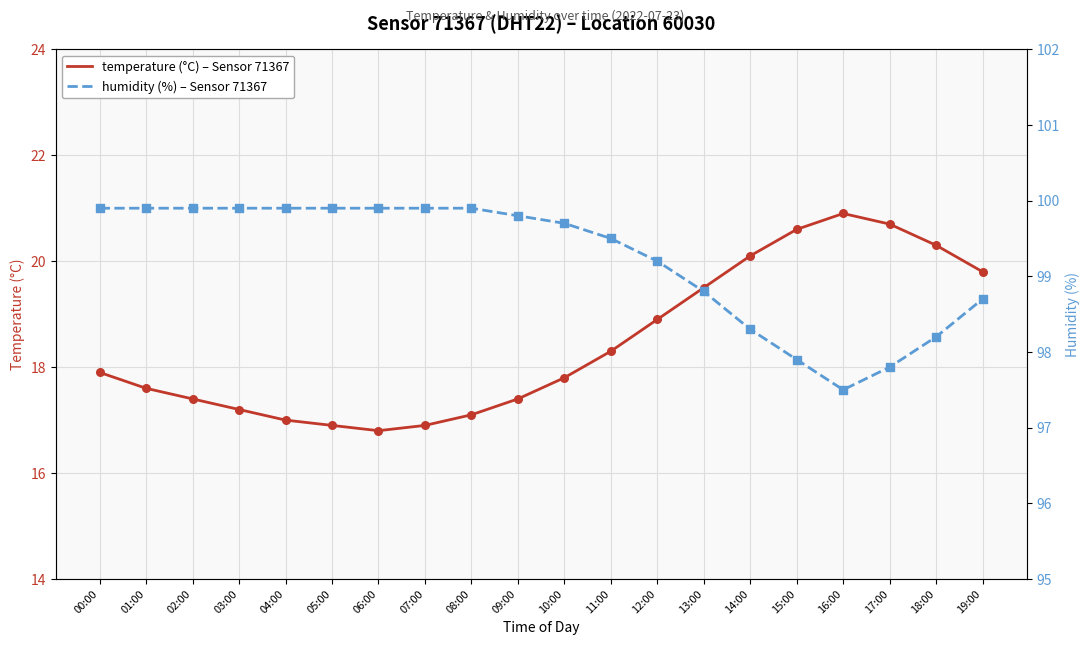

Which series has the largest total across all categories?

humidity